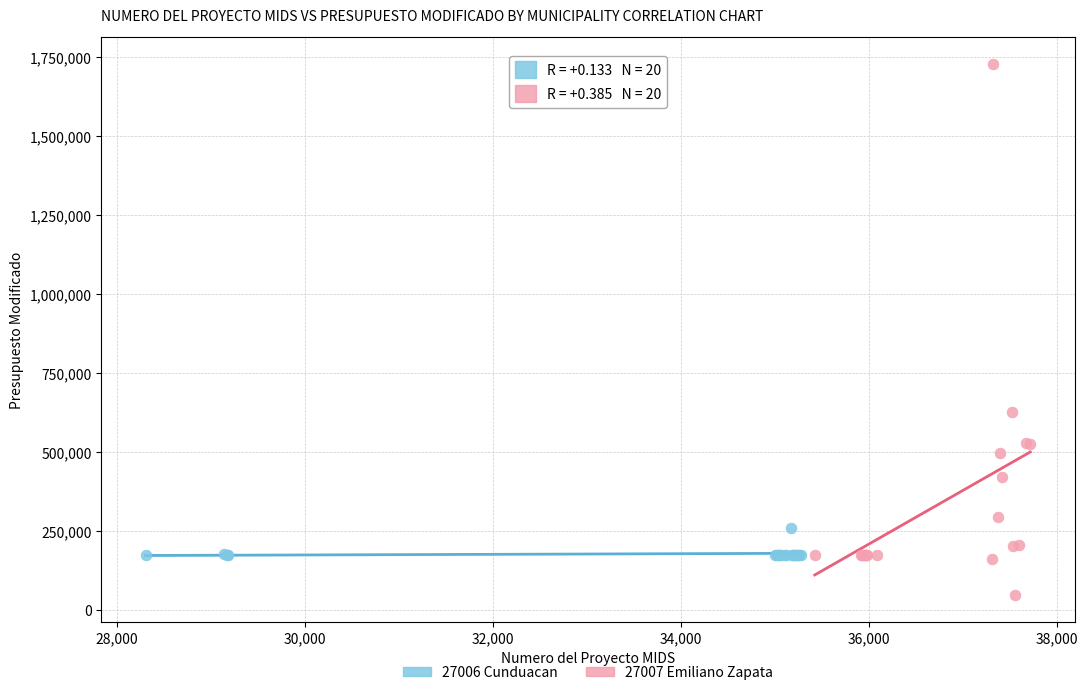

What are all the series names shown in the legend?

27006 Cunduacan, 27007 Emiliano Zapata